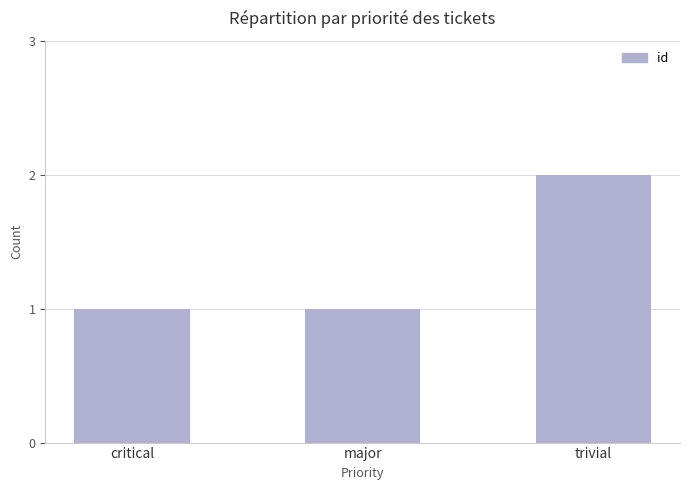

What is the smallest value displayed?

1